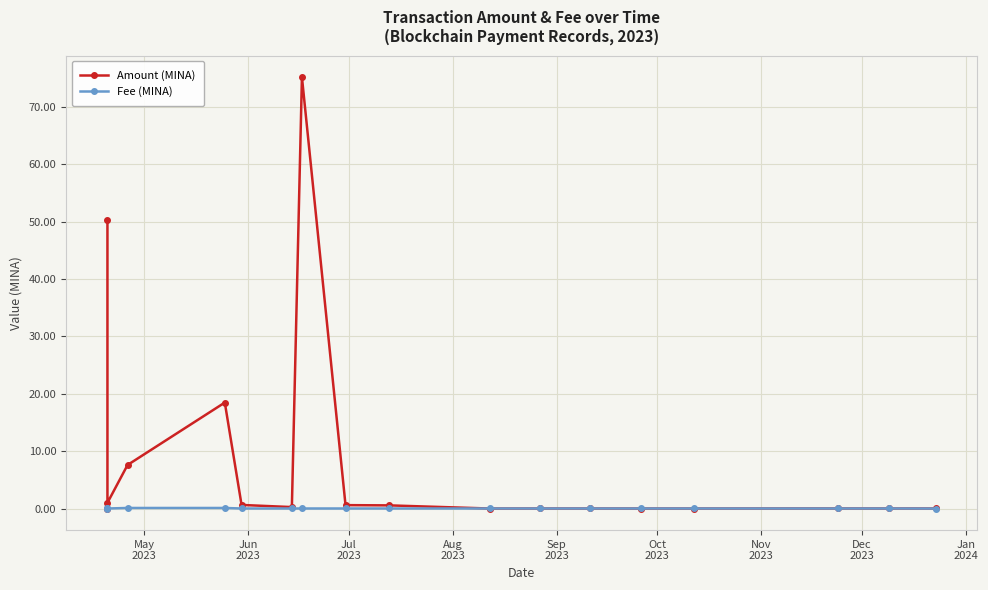

The value of Amount (MINA) at May
2023 is 50.3. True or false?

True